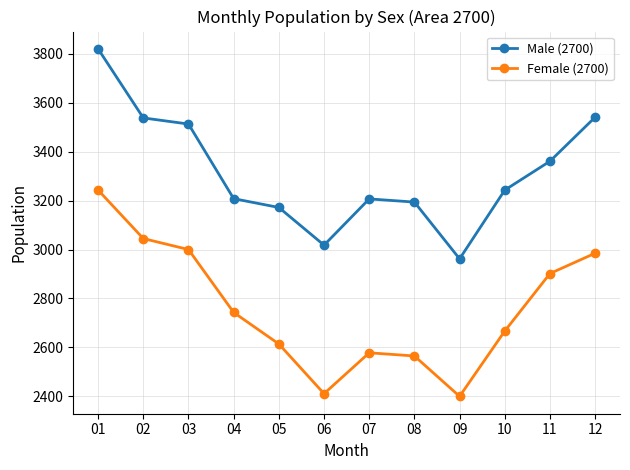

Read the Female (2700) value at 01, to the nearest 50.

3250